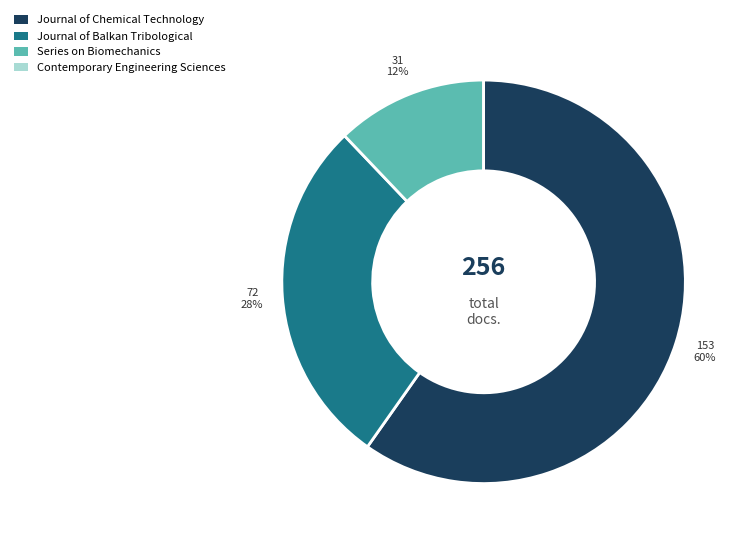

What is the largest slice in the pie chart?

Journal of Chemical Technology